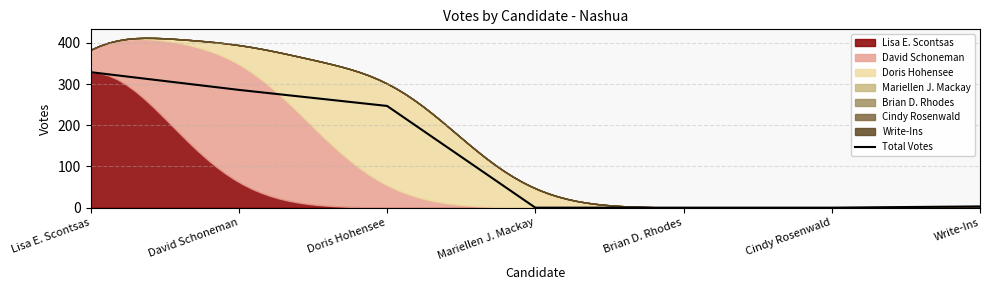

What is the greatest value displayed?

329